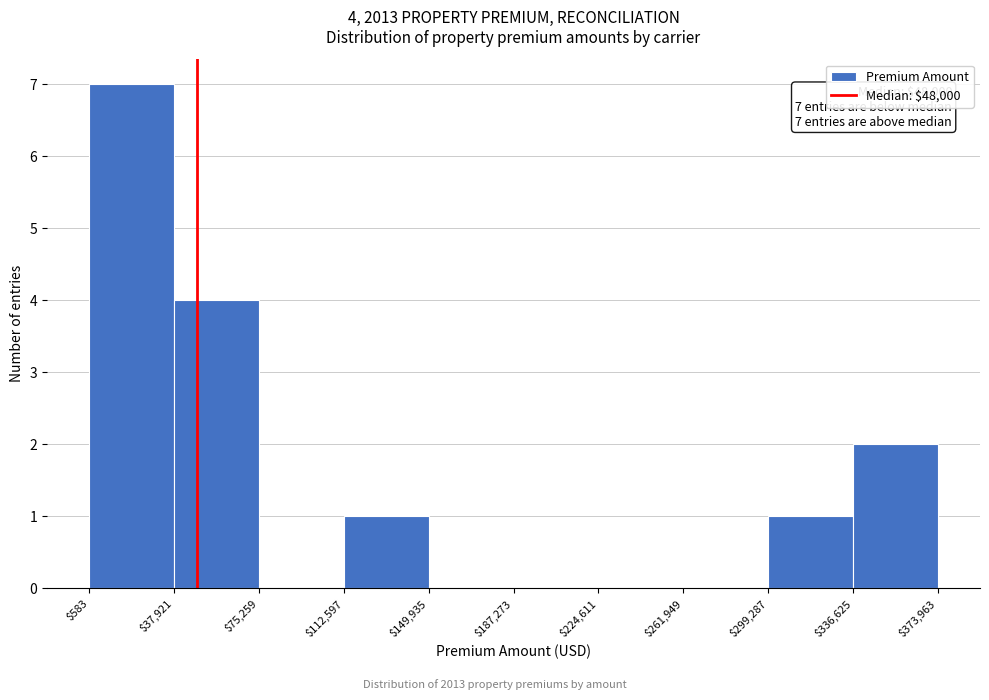

Over which range of the x-axis is the bar tallest?

$583 to $37,921